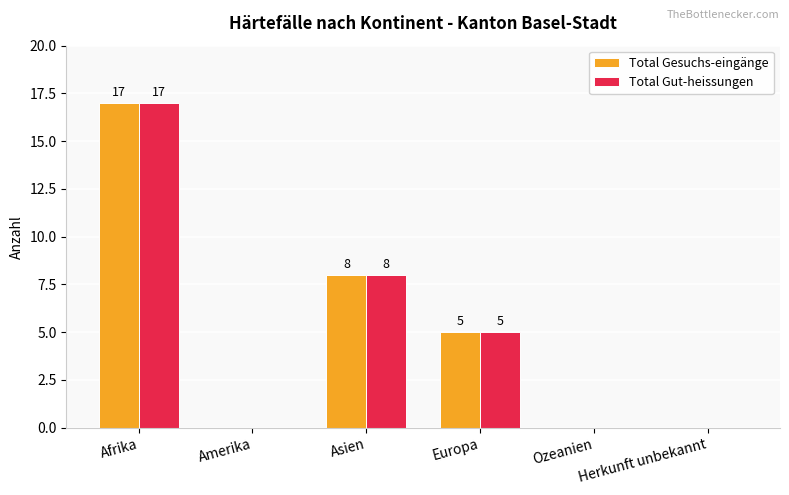

Reading right to left, list all the values displayed in this chart.

Total Gesuchs-eingänge: 0	0	5	8	0	17
Total Gut-heissungen: 0	0	5	8	0	17